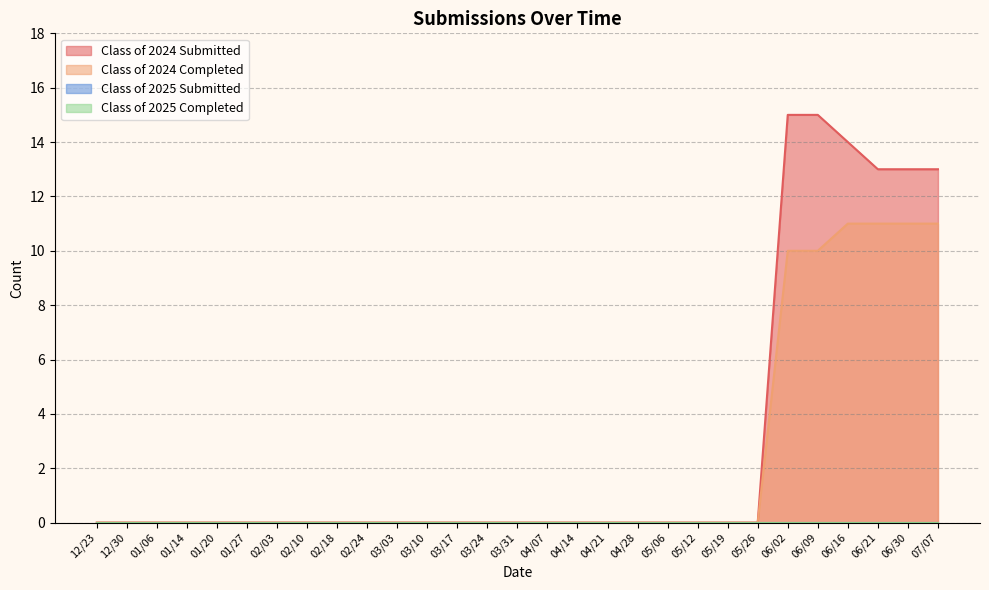

Between 02/18 and 03/24, which series saw the biggest shift?

Class of 2024 Submitted